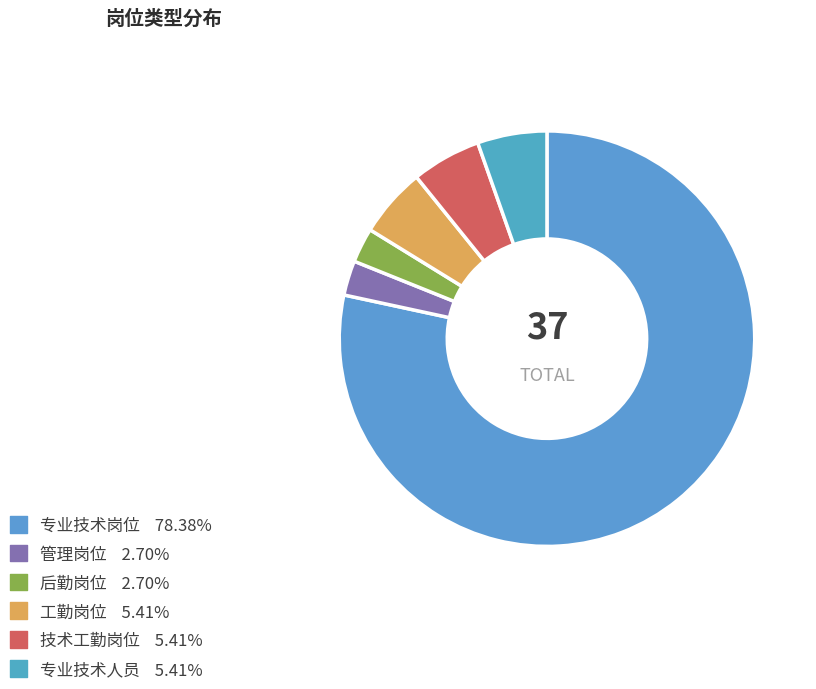

Count the number of slices in the pie.

6